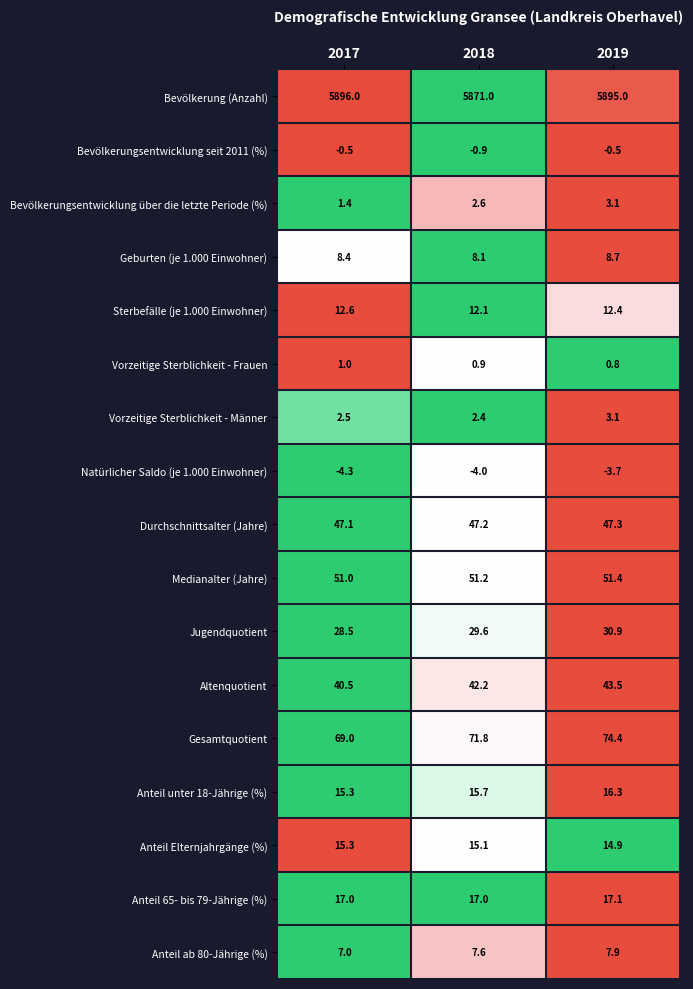

What is the difference between the maximum and second lowest values in the Altenquotient series?

1.3